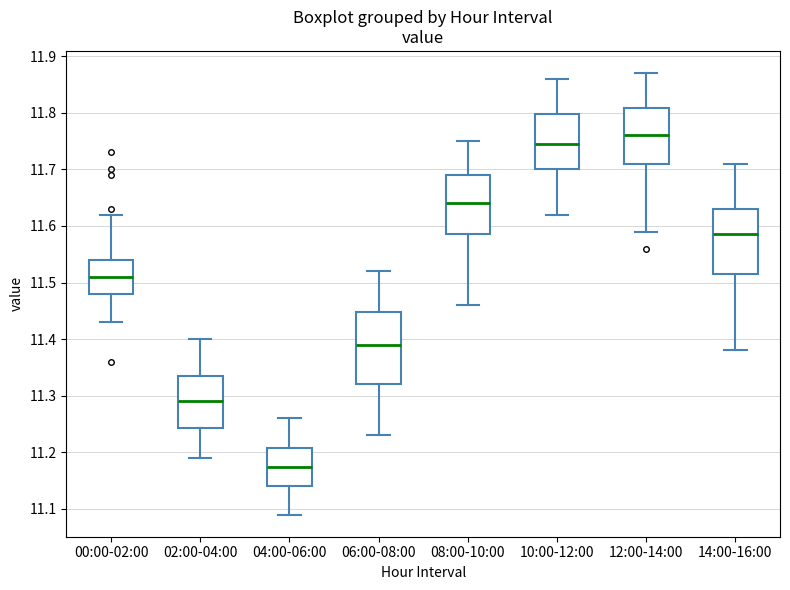

Reading left to right, read every box against the y-axis: the position of its median line, the range the box covers, and the ends of its whiskers. The values are not printed on the chart, so give them approximately, as read against the axis.

00:00-02:00: median 11.51, box 11.48 to 11.54, whiskers 11.43 to 11.62
02:00-04:00: median 11.29, box 11.24 to 11.34, whiskers 11.19 to 11.40
04:00-06:00: median 11.18, box 11.14 to 11.21, whiskers 11.09 to 11.26
06:00-08:00: median 11.39, box 11.32 to 11.45, whiskers 11.23 to 11.52
08:00-10:00: median 11.64, box 11.59 to 11.69, whiskers 11.46 to 11.75
10:00-12:00: median 11.75, box 11.70 to 11.80, whiskers 11.62 to 11.86
12:00-14:00: median 11.76, box 11.71 to 11.81, whiskers 11.59 to 11.87
14:00-16:00: median 11.59, box 11.52 to 11.63, whiskers 11.38 to 11.71